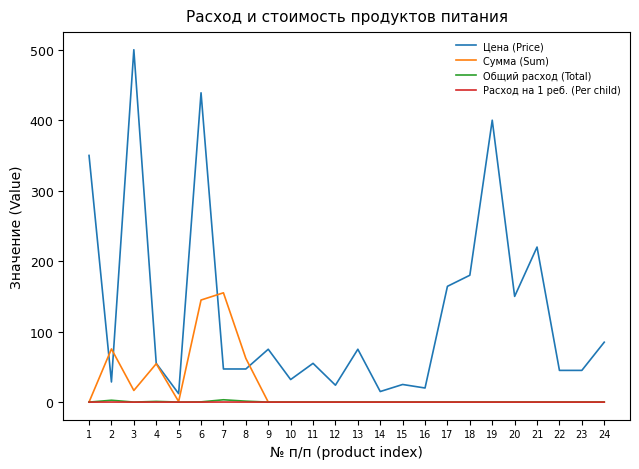

At which category is the sum across all series the highest?

6